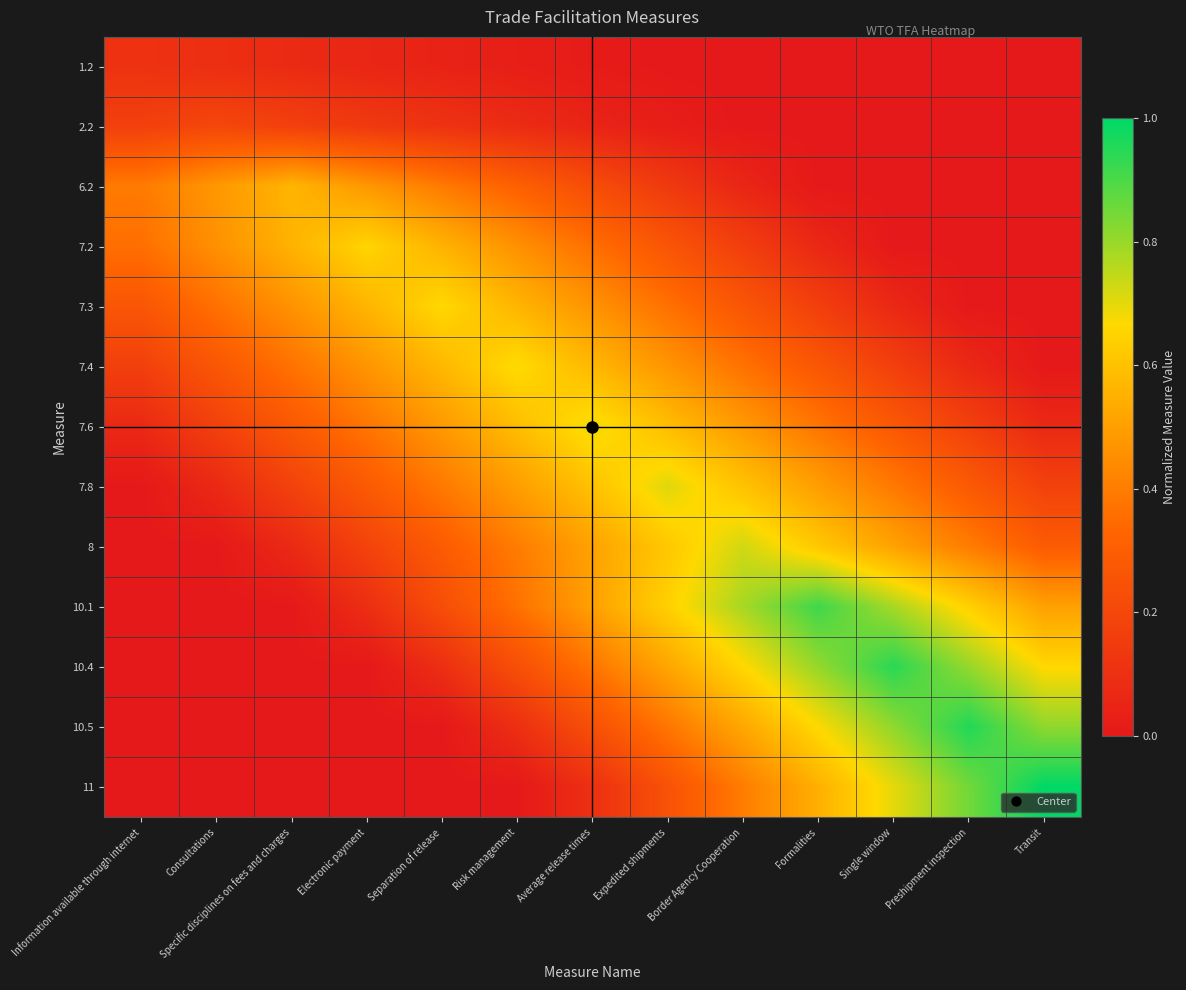

Reading left to right, transcribe all the data shown in this chart.

1.2: Information available through internet=0.1	Consultations=0.1	Specific disciplines on fees and charges=0.1	Electronic payment=0.1	Separation of release=0.0	Risk management=0.0	Average release times=0.0	Expedited shipments=0.0	Border Agency Cooperation=0.0	Formalities=0.0	Single window=0.0	Preshipment inspection=0.0	Transit=0.0
2.2: Information available through internet=0.2	Consultations=0.2	Specific disciplines on fees and charges=0.2	Electronic payment=0.1	Separation of release=0.1	Risk management=0.1	Average release times=0.0	Expedited shipments=0.0	Border Agency Cooperation=0.0	Formalities=0.0	Single window=0.0	Preshipment inspection=0.0	Transit=0.0
6.2: Information available through internet=0.4	Consultations=0.5	Specific disciplines on fees and charges=0.6	Electronic payment=0.5	Separation of release=0.4	Risk management=0.3	Average release times=0.2	Expedited shipments=0.1	Border Agency Cooperation=0.1	Formalities=0.0	Single window=0.0	Preshipment inspection=0.0	Transit=0.0
7.2: Information available through internet=0.4	Consultations=0.5	Specific disciplines on fees and charges=0.6	Electronic payment=0.7	Separation of release=0.6	Risk management=0.5	Average release times=0.4	Expedited shipments=0.3	Border Agency Cooperation=0.2	Formalities=0.1	Single window=0.0	Preshipment inspection=0.0	Transit=0.0
7.3: Information available through internet=0.3	Consultations=0.4	Specific disciplines on fees and charges=0.5	Electronic payment=0.6	Separation of release=0.7	Risk management=0.6	Average release times=0.5	Expedited shipments=0.4	Border Agency Cooperation=0.3	Formalities=0.2	Single window=0.1	Preshipment inspection=0.0	Transit=0.0
7.4: Information available through internet=0.2	Consultations=0.3	Specific disciplines on fees and charges=0.4	Electronic payment=0.5	Separation of release=0.6	Risk management=0.7	Average release times=0.6	Expedited shipments=0.5	Border Agency Cooperation=0.4	Formalities=0.3	Single window=0.2	Preshipment inspection=0.1	Transit=0.0
7.6: Information available through internet=0.1	Consultations=0.2	Specific disciplines on fees and charges=0.3	Electronic payment=0.4	Separation of release=0.5	Risk management=0.6	Average release times=0.7	Expedited shipments=0.6	Border Agency Cooperation=0.5	Formalities=0.4	Single window=0.3	Preshipment inspection=0.2	Transit=0.1
7.8: Information available through internet=0.0	Consultations=0.1	Specific disciplines on fees and charges=0.2	Electronic payment=0.3	Separation of release=0.4	Risk management=0.5	Average release times=0.6	Expedited shipments=0.7	Border Agency Cooperation=0.6	Formalities=0.5	Single window=0.4	Preshipment inspection=0.3	Transit=0.2
8: Information available through internet=0.0	Consultations=0.0	Specific disciplines on fees and charges=0.1	Electronic payment=0.2	Separation of release=0.3	Risk management=0.4	Average release times=0.5	Expedited shipments=0.6	Border Agency Cooperation=0.7	Formalities=0.6	Single window=0.5	Preshipment inspection=0.4	Transit=0.3
10.1: Information available through internet=0.0	Consultations=0.0	Specific disciplines on fees and charges=0.0	Electronic payment=0.1	Separation of release=0.2	Risk management=0.4	Average release times=0.5	Expedited shipments=0.6	Border Agency Cooperation=0.8	Formalities=0.9	Single window=0.8	Preshipment inspection=0.6	Transit=0.5
10.4: Information available through internet=0.0	Consultations=0.0	Specific disciplines on fees and charges=0.0	Electronic payment=0.0	Separation of release=0.1	Risk management=0.2	Average release times=0.4	Expedited shipments=0.5	Border Agency Cooperation=0.7	Formalities=0.8	Single window=0.9	Preshipment inspection=0.8	Transit=0.7
10.5: Information available through internet=0.0	Consultations=0.0	Specific disciplines on fees and charges=0.0	Electronic payment=0.0	Separation of release=0.0	Risk management=0.1	Average release times=0.2	Expedited shipments=0.4	Border Agency Cooperation=0.5	Formalities=0.7	Single window=0.8	Preshipment inspection=1.0	Transit=0.8
11: Information available through internet=0.0	Consultations=0.0	Specific disciplines on fees and charges=0.0	Electronic payment=0.0	Separation of release=0.0	Risk management=0.0	Average release times=0.1	Expedited shipments=0.2	Border Agency Cooperation=0.4	Formalities=0.5	Single window=0.7	Preshipment inspection=0.8	Transit=1.0